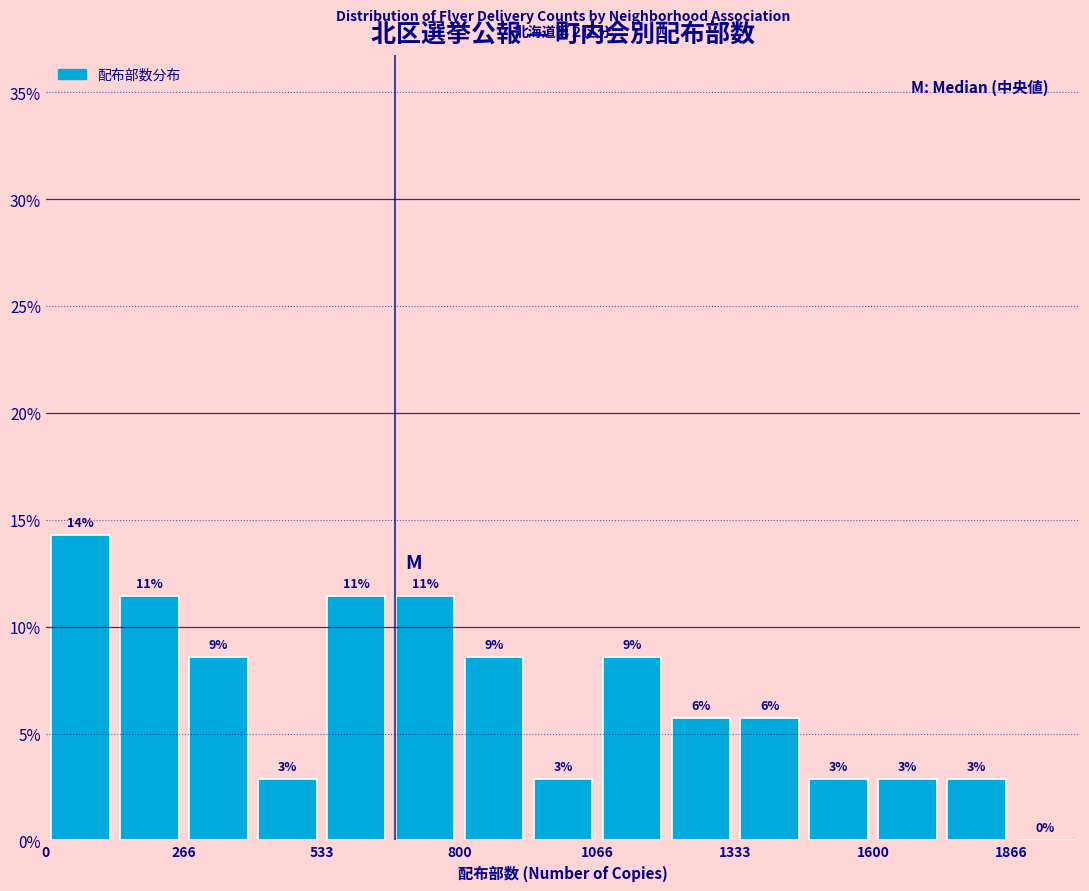

Read against the x-axis, roughly where is the centre of the tallest bar?

50